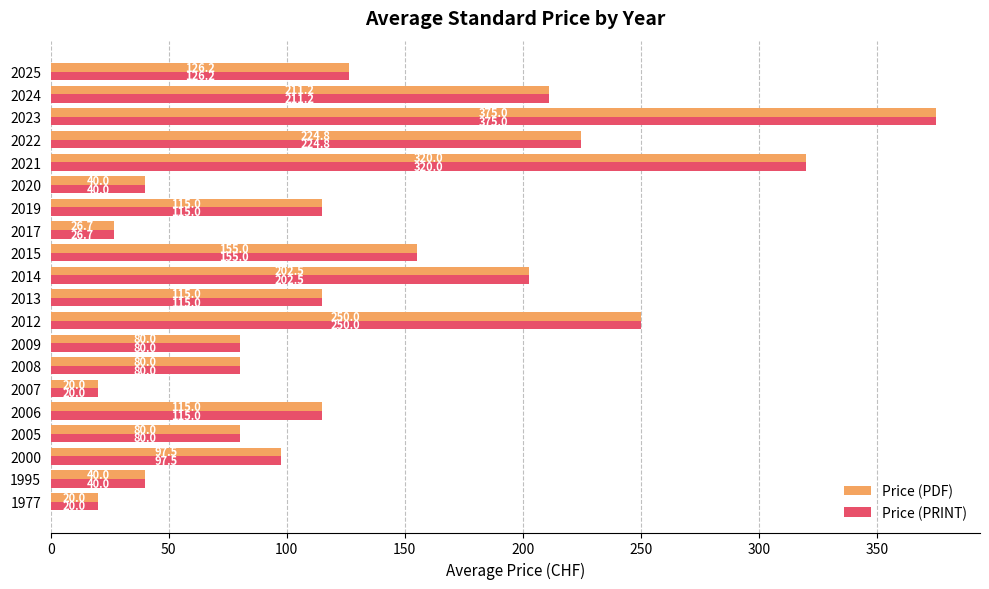

True or false: Price (PRINT) has a value of 89.2 at 2014.

False